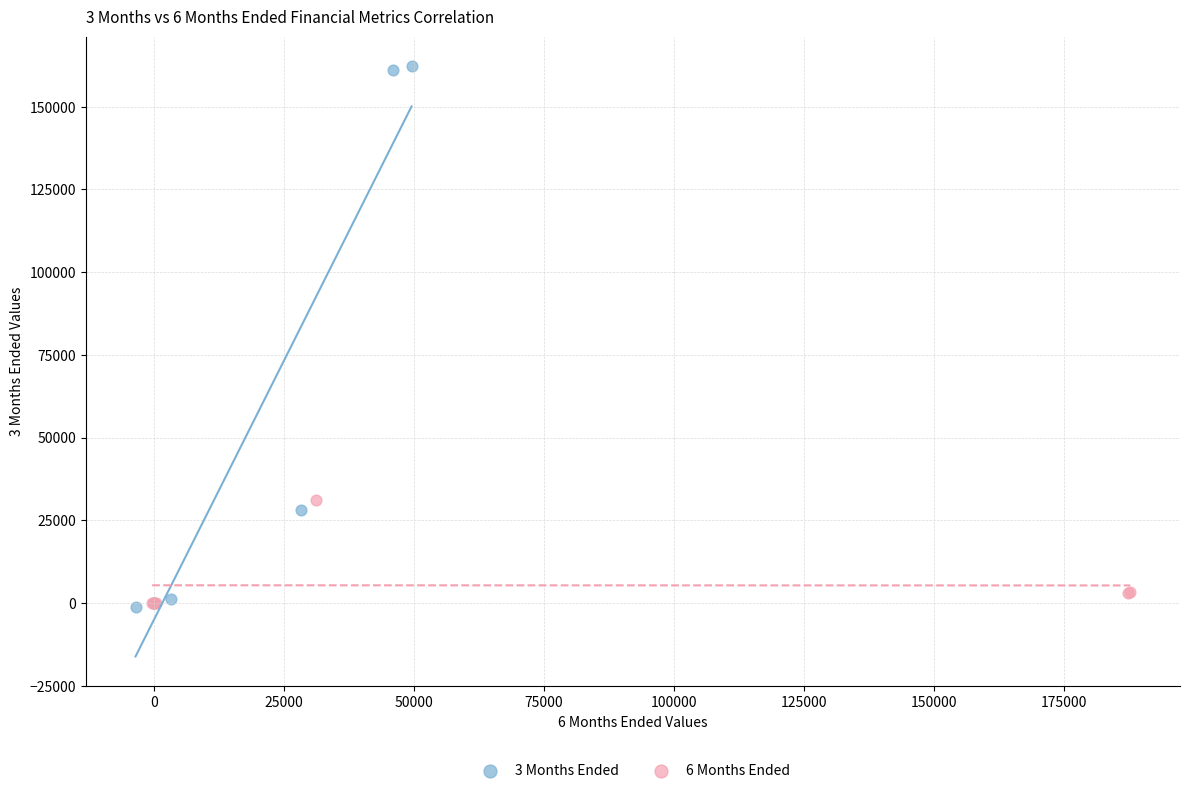

Which series contains the highest Y value?

3 Months Ended